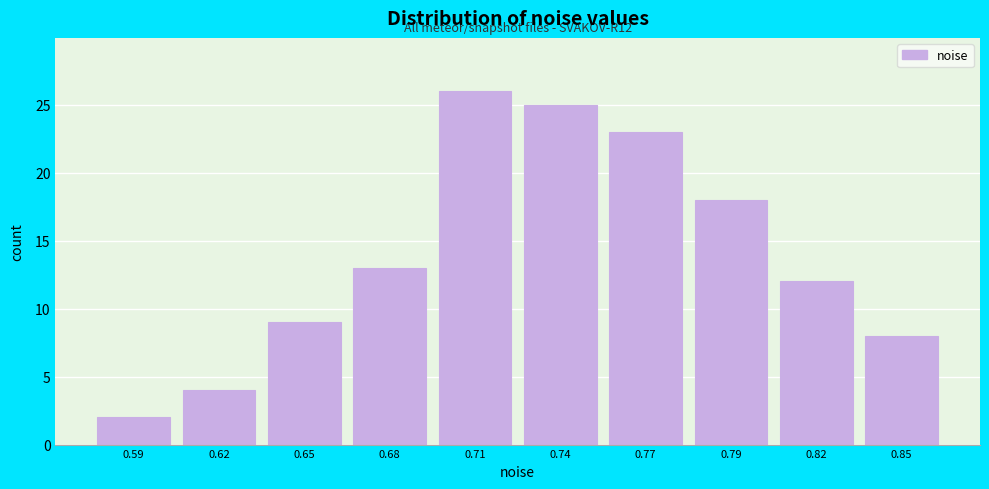

Reading left to right, extract all data points from this chart.

0.59=2	0.62=4	0.65=9	0.68=13	0.71=26	0.74=25	0.77=23	0.79=18	0.82=12	0.85=8